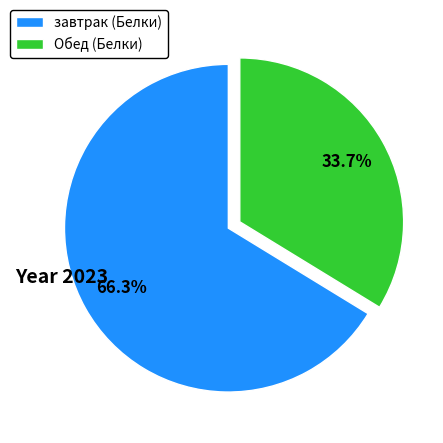

Does any single category account for the majority?

Yes